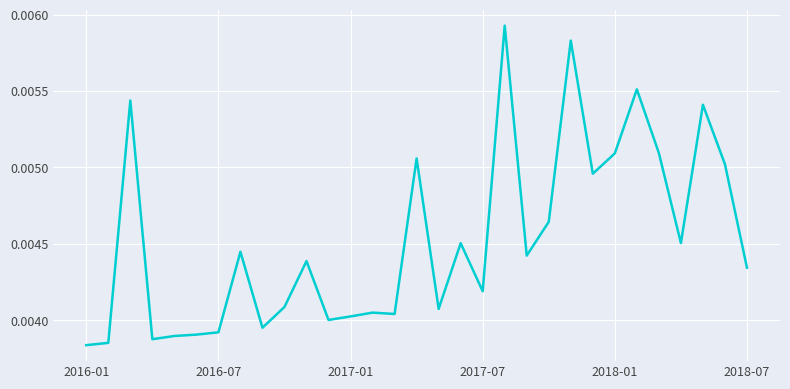

How many lines are shown in the chart?

1